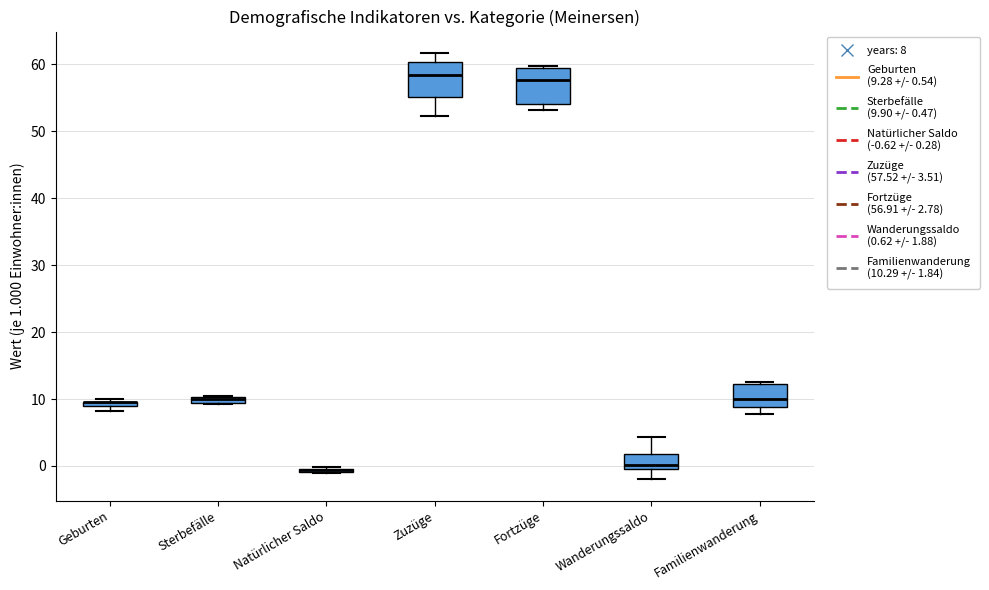

Where is the upper edge of the box for Zuzüge on the y-axis? The values are not printed on the chart, so give them approximately, as read against the axis.

60